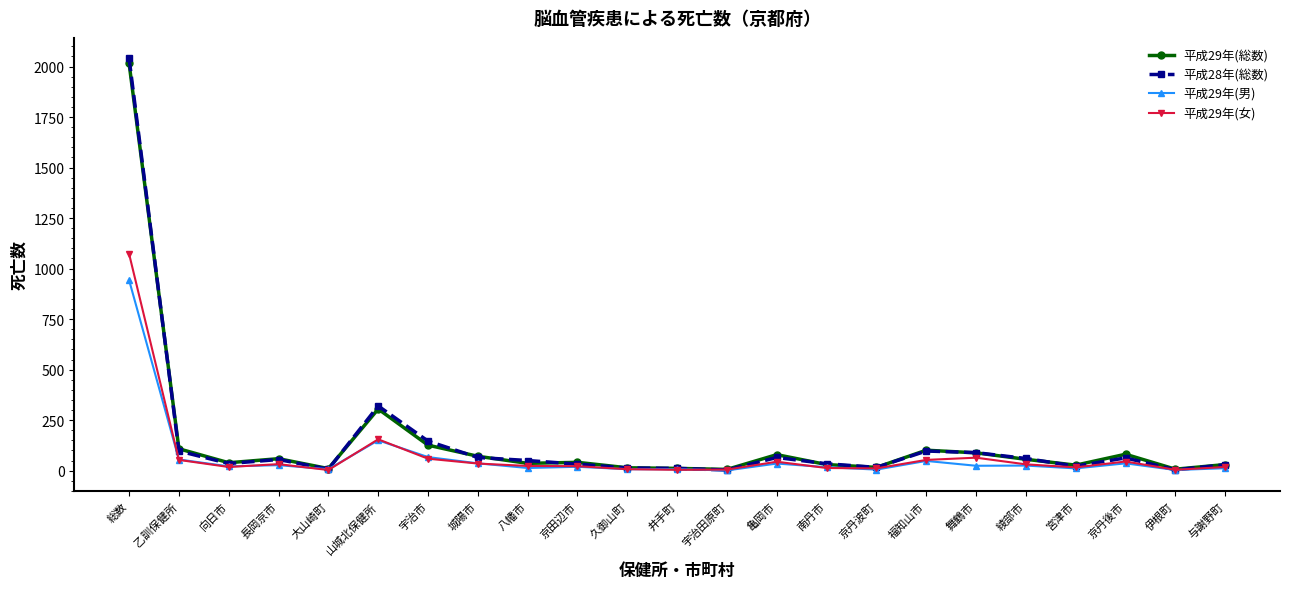

Which series has the widest spread of values?

平成28年(総数)